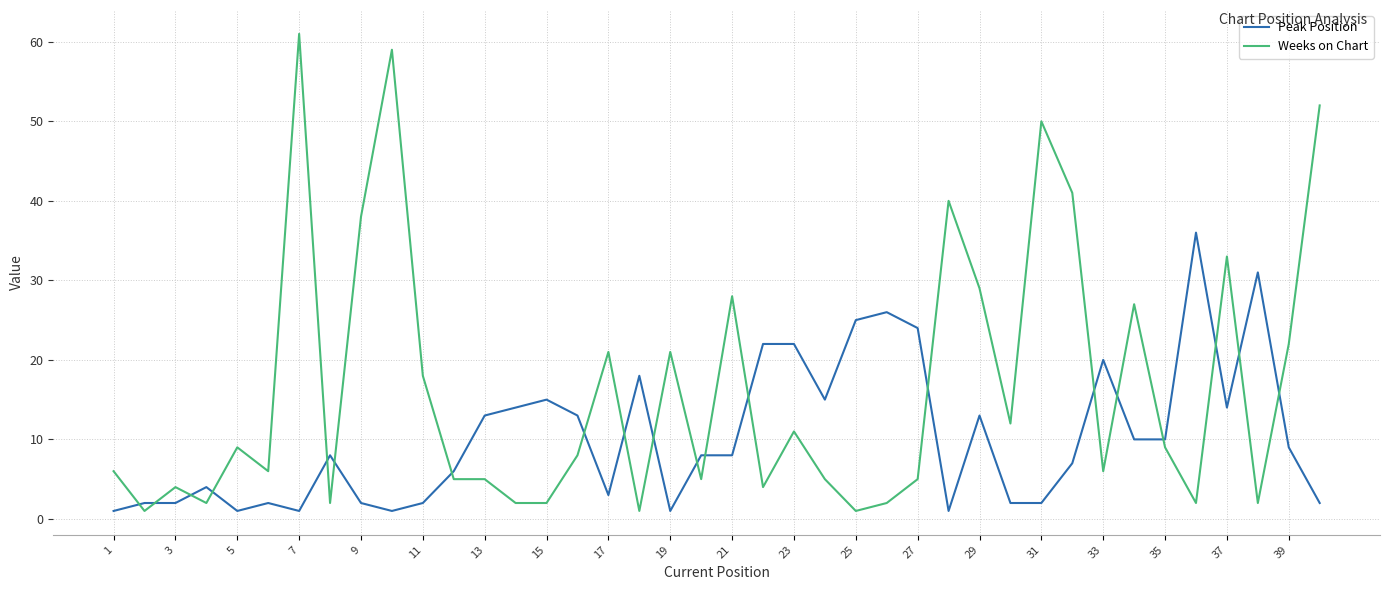

List the series in order of their peak value, lowest first.

Peak Position, Weeks on Chart